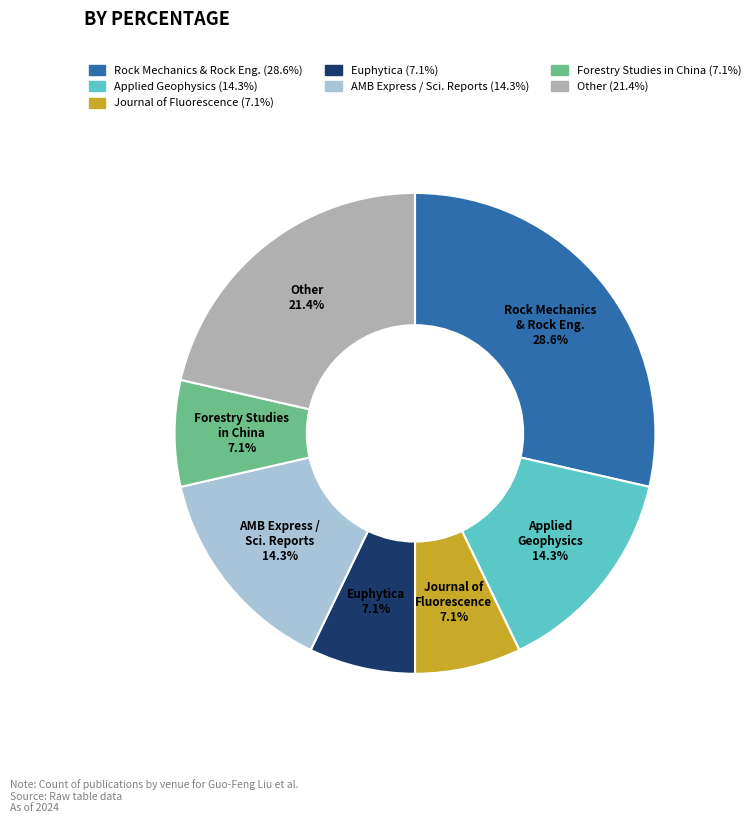

Is there any slice that represents more than half of the pie?

No